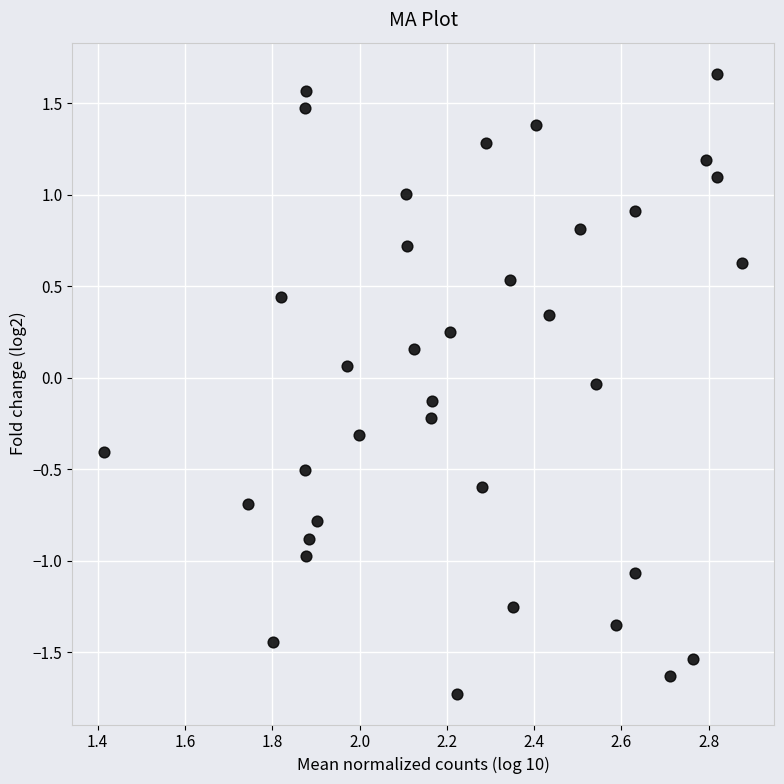

What is the range of Y values (max minus min)?

3.4